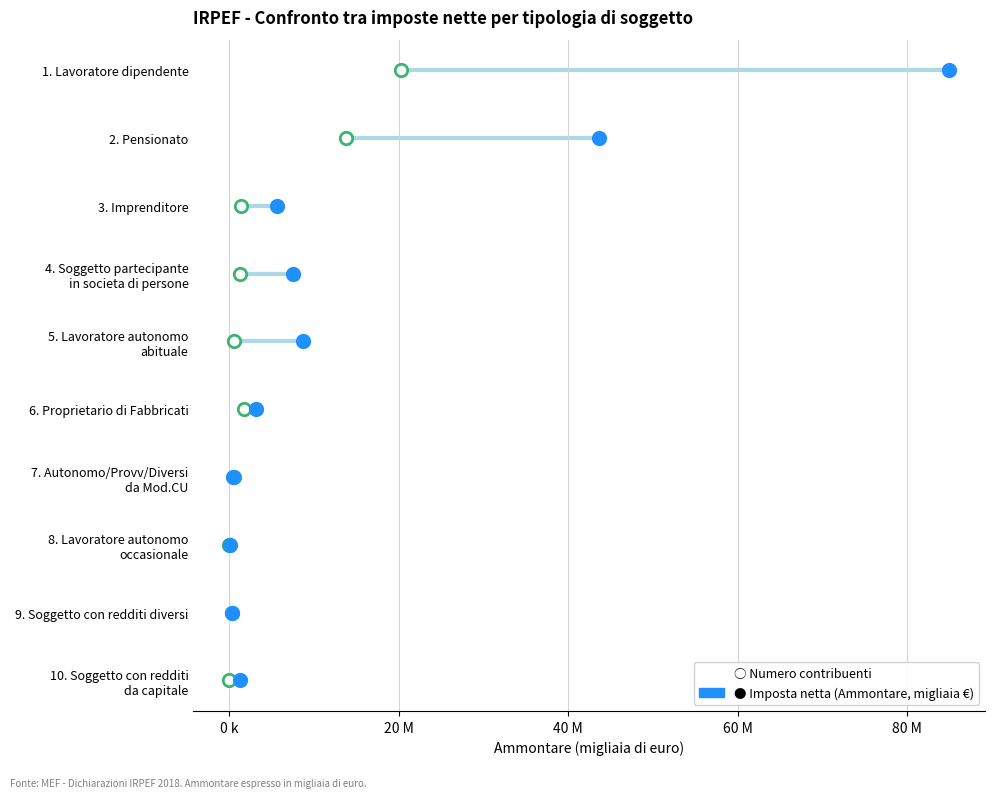

Which series reaches the minimum Y coordinate?

Numero contribuenti